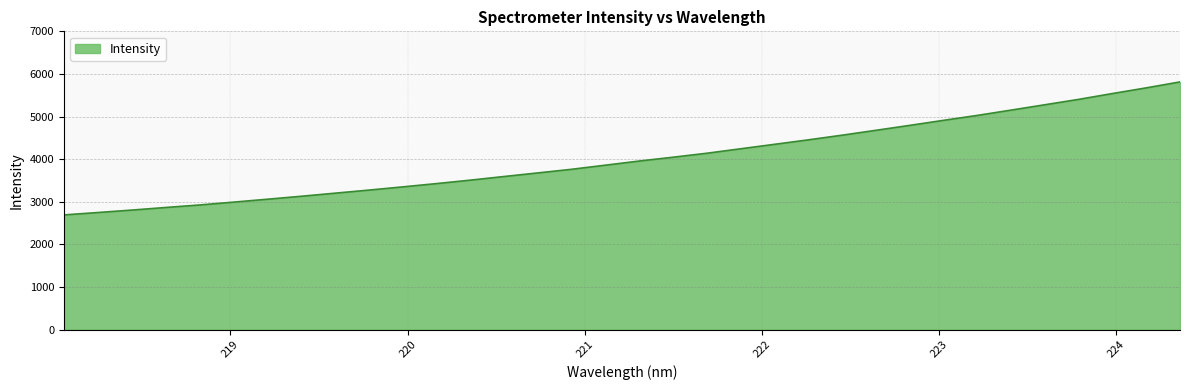

What is the difference between the maximum and minimum values?

3120.8